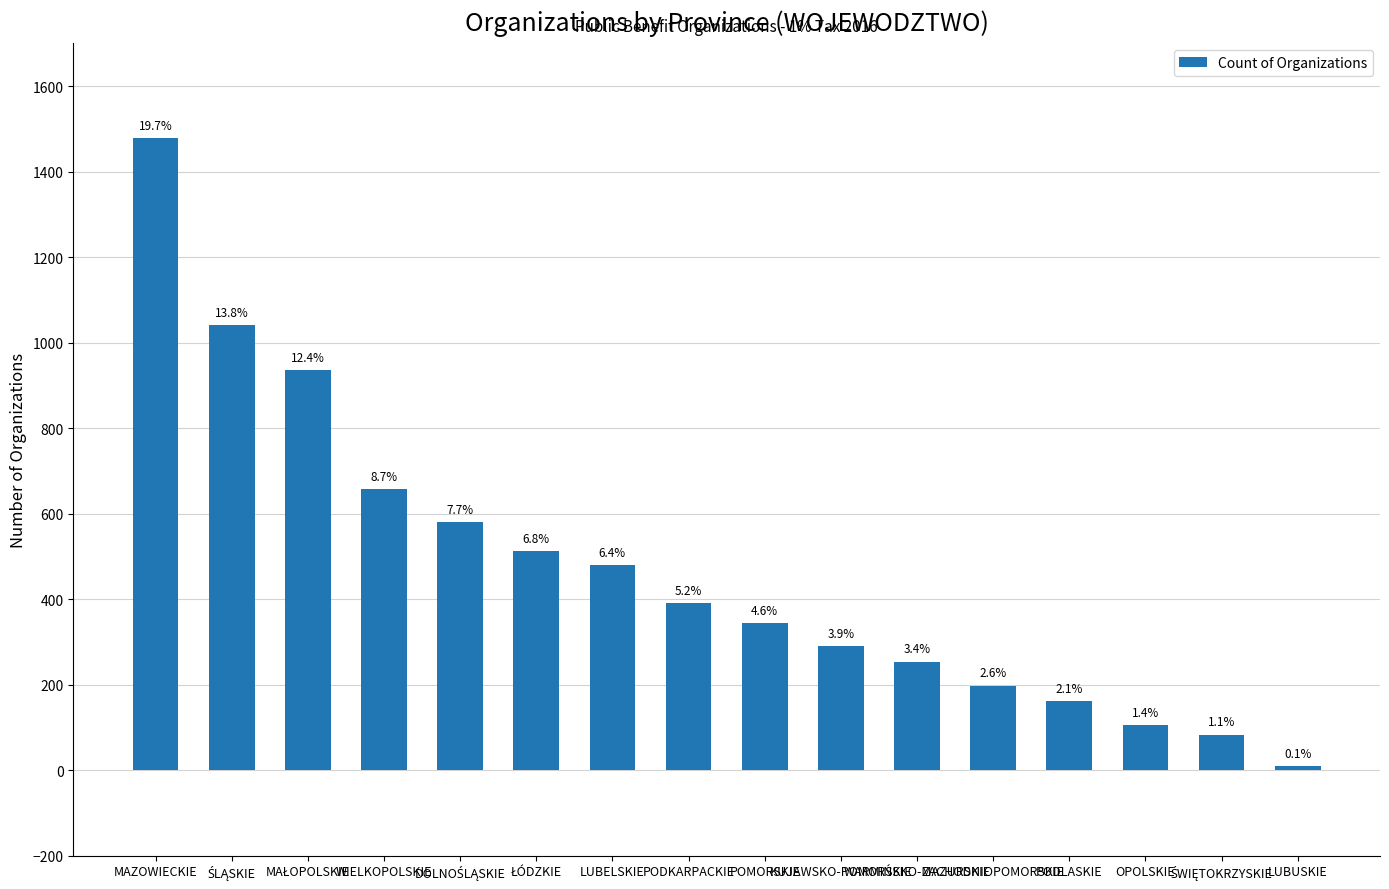

Count the number of data series in this chart.

1